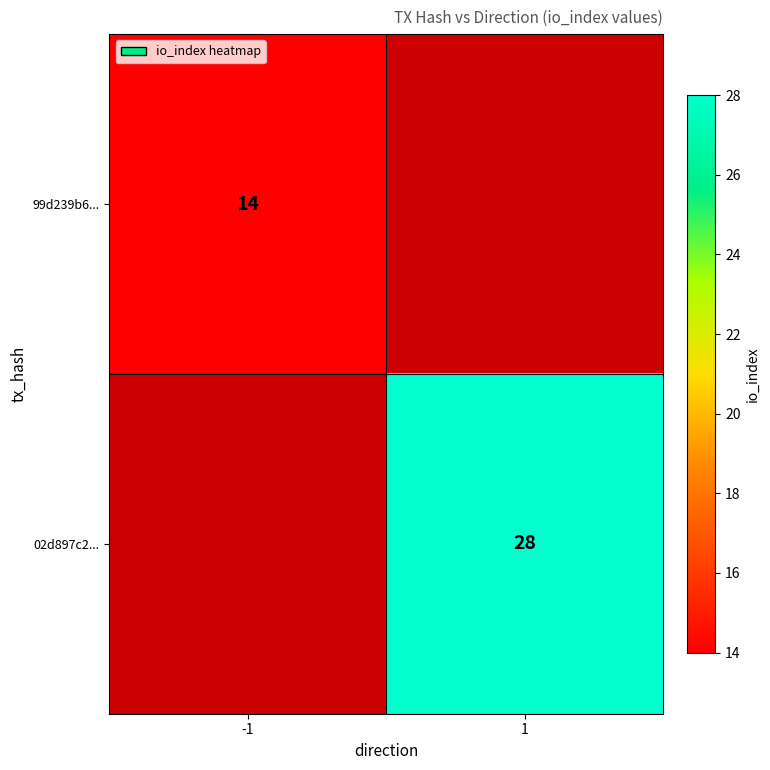

True or false: 99d239b6... has a value of 9 at -1.

False